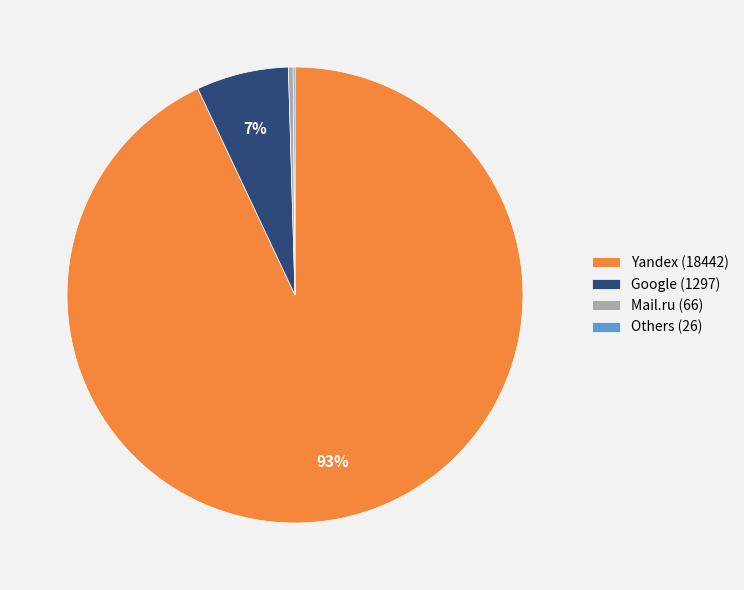

To the nearest percent, what portion does Yandex (18442) represent?

93%